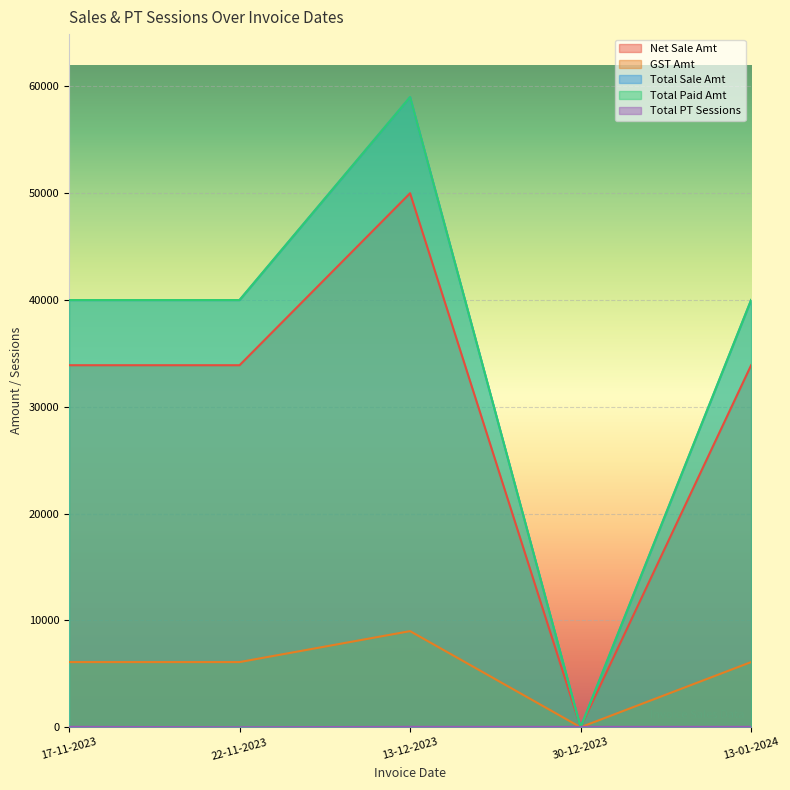

Reading right to left, transcribe all the data shown in this chart.

Net Sale Amt: 33898.3	0.0	50000.0	33898.3	33898.3
GST Amt: 6101.7	0.0	9000.0	6101.7	6101.7
Total Sale Amt: 40000.0	0.0	59000.0	40000.0	40000.0
Total Paid Amt: 40000.0	0.0	59000.0	40000.0	40000.0
Total PT Sessions: 36.0	36.0	36.0	0.0	36.0